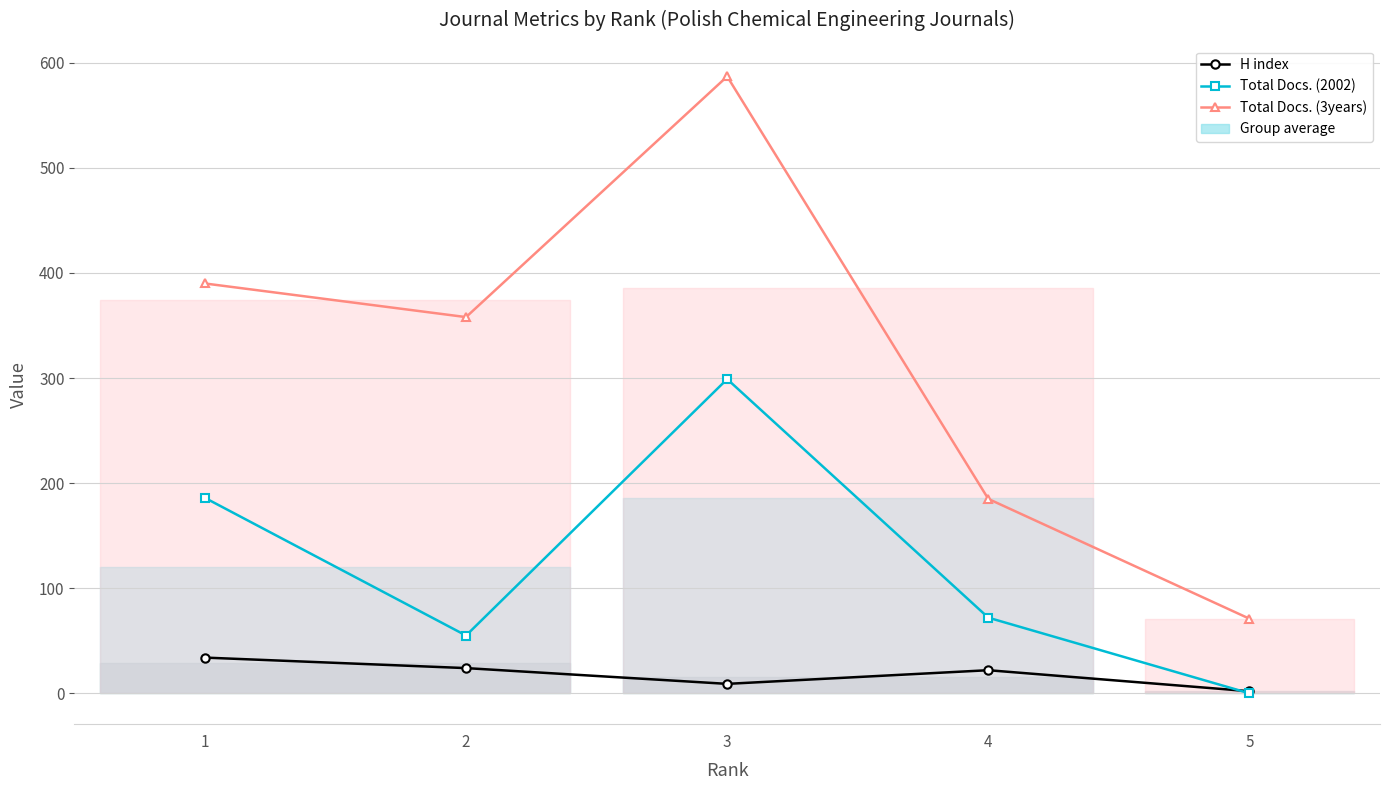

Between 2 and 3, which series saw the biggest shift?

Total Docs. (2002)